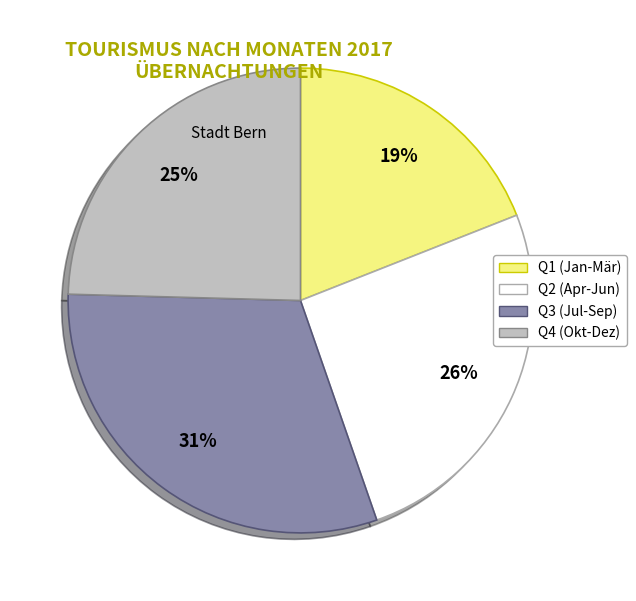

Does Q4 (Okt-Dez) represent more than half of the total?

No